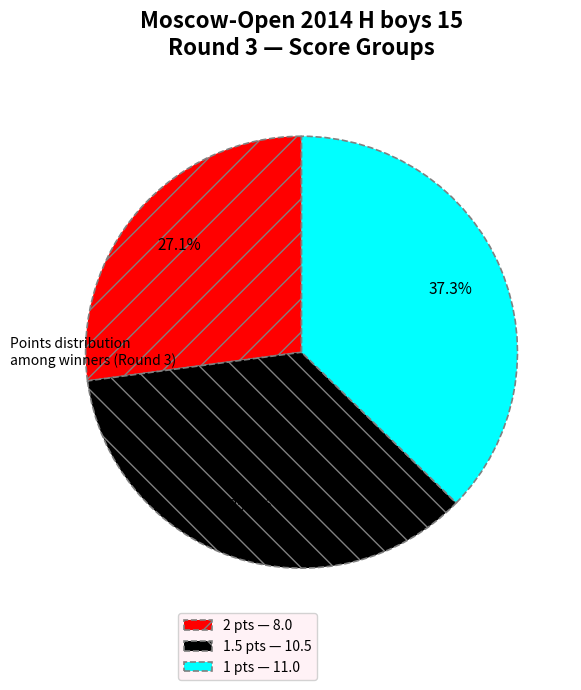

What portion of the pie excludes 1.5 pts — 10.5?

64.4%